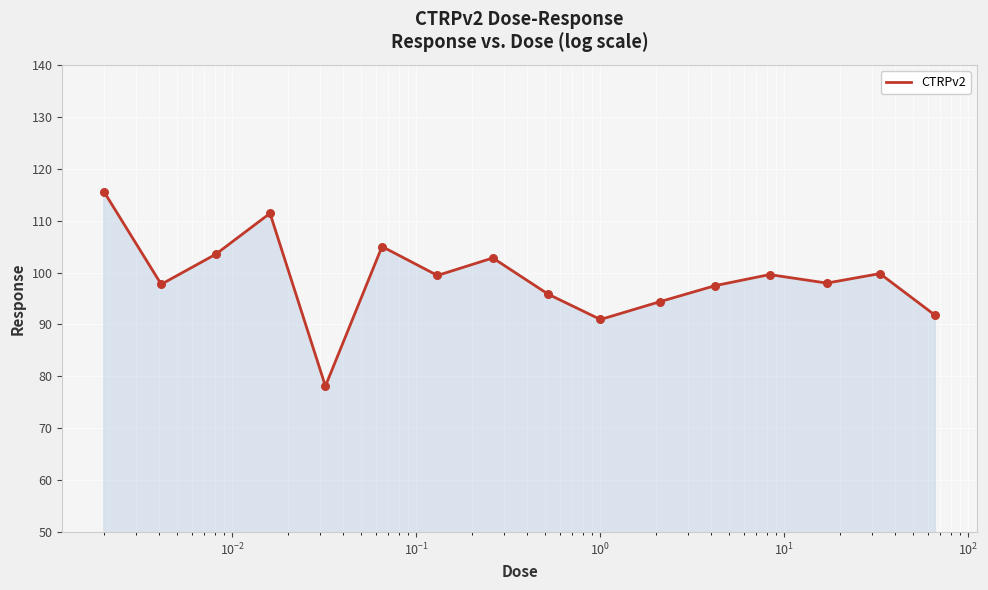

What is the difference between the maximum and minimum values?

37.5